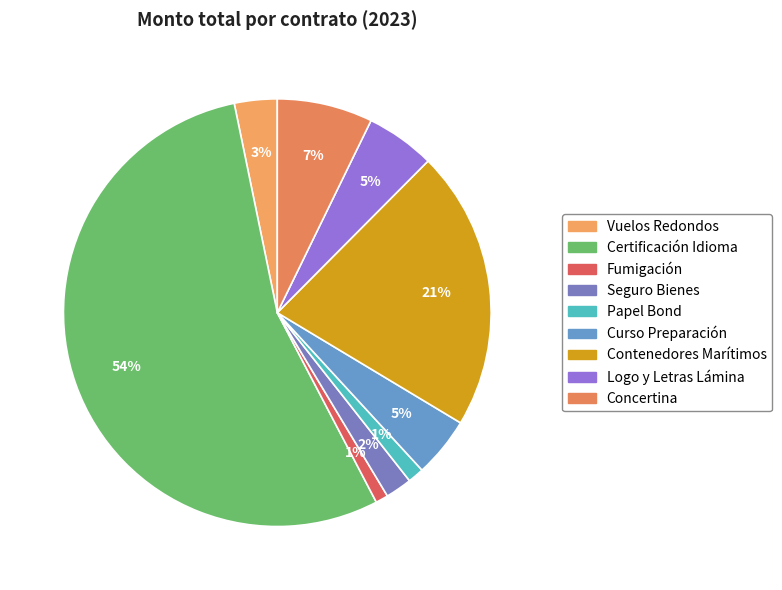

How many segments does this pie chart have?

9